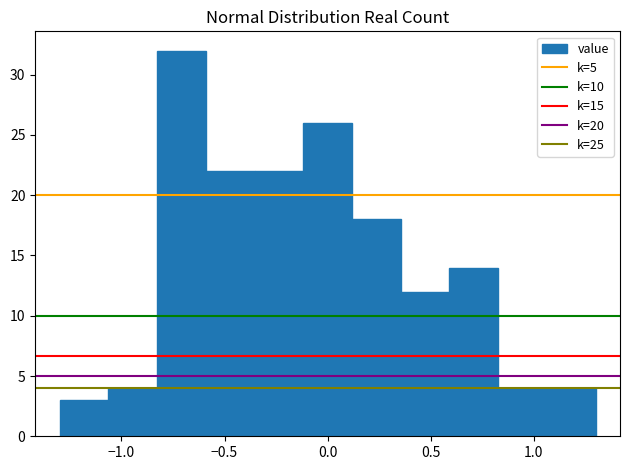

Reading left to right, list every bar in this chart as the range it spans on the x-axis followed by its height. Neither the bar edges nor the heights are printed on the chart, so give them approximately, as read against the axes.

-1.30 to -1.05: 3
-1.05 to -0.85: 4
-0.85 to -0.60: 32
-0.60 to -0.35: 22
-0.35 to -0.10: 22
-0.10 to 0.10: 26
0.10 to 0.35: 18
0.35 to 0.60: 12
0.60 to 0.85: 14
0.85 to 1.05: 4
1.05 to 1.30: 4